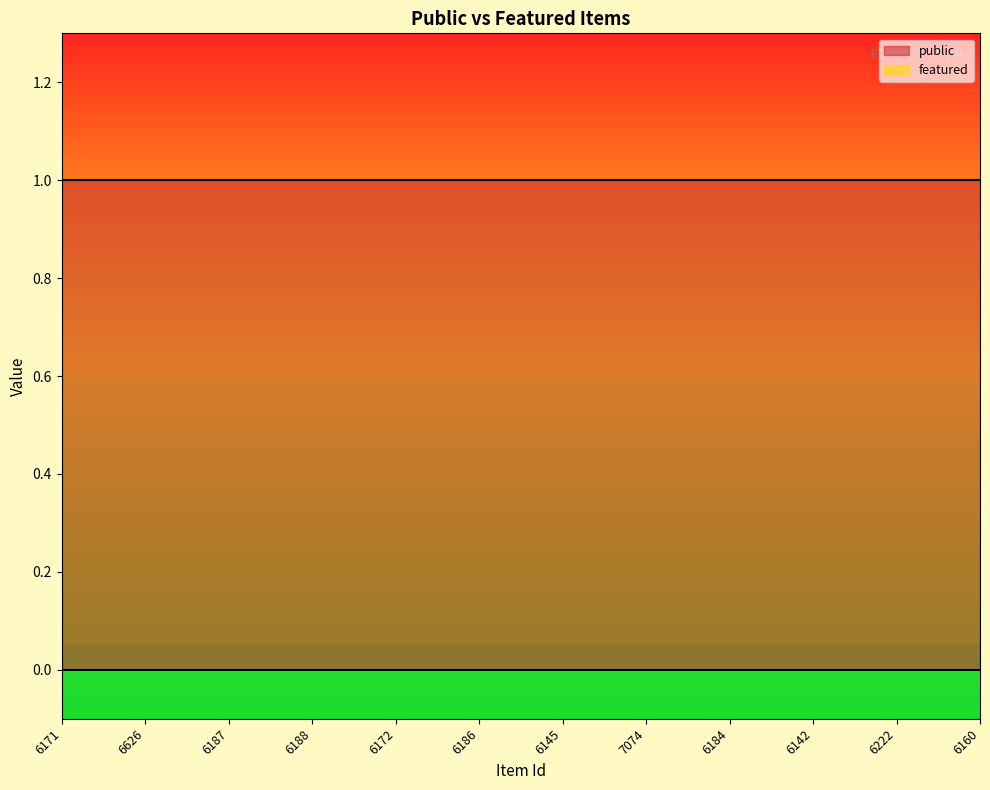

What is the label of the 12th point from the left?

6160